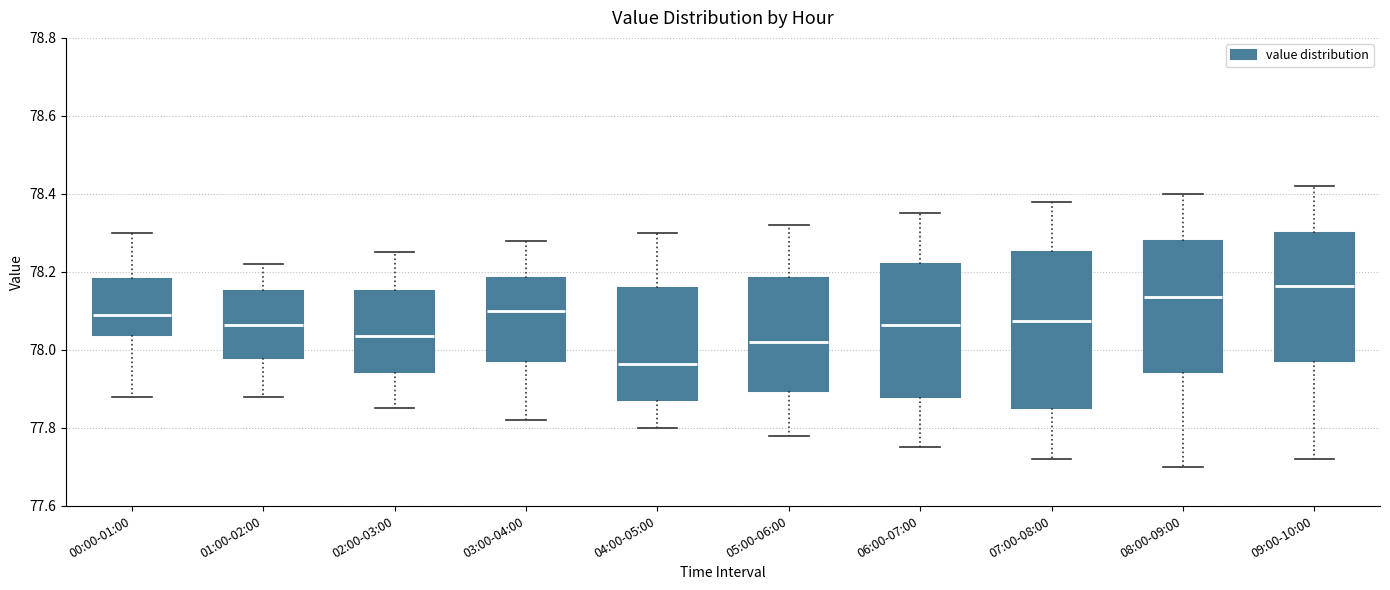

Which box is the tallest, from its lower edge to its upper edge?

07:00-08:00